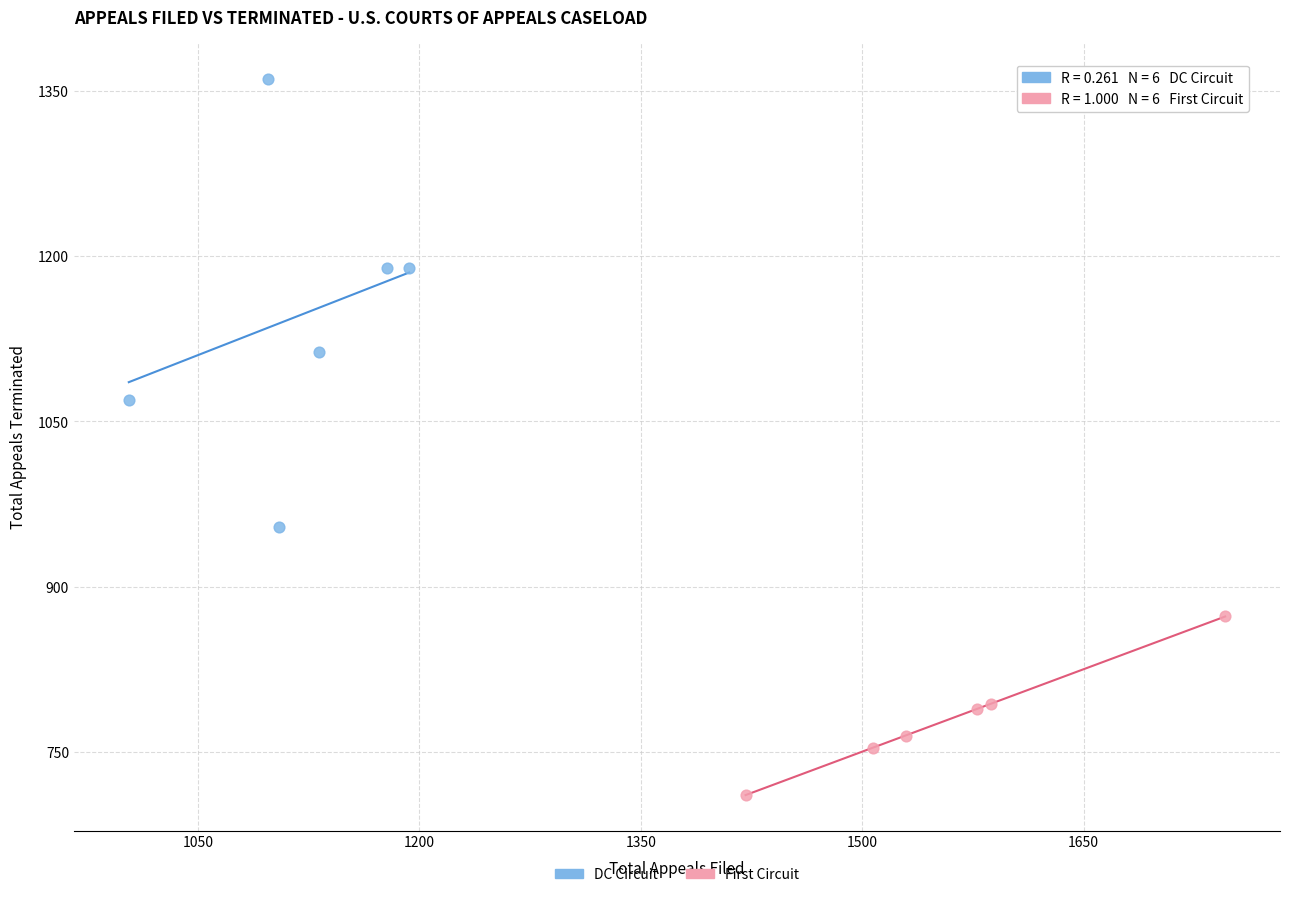

Which series reaches the minimum Y coordinate?

First Circuit